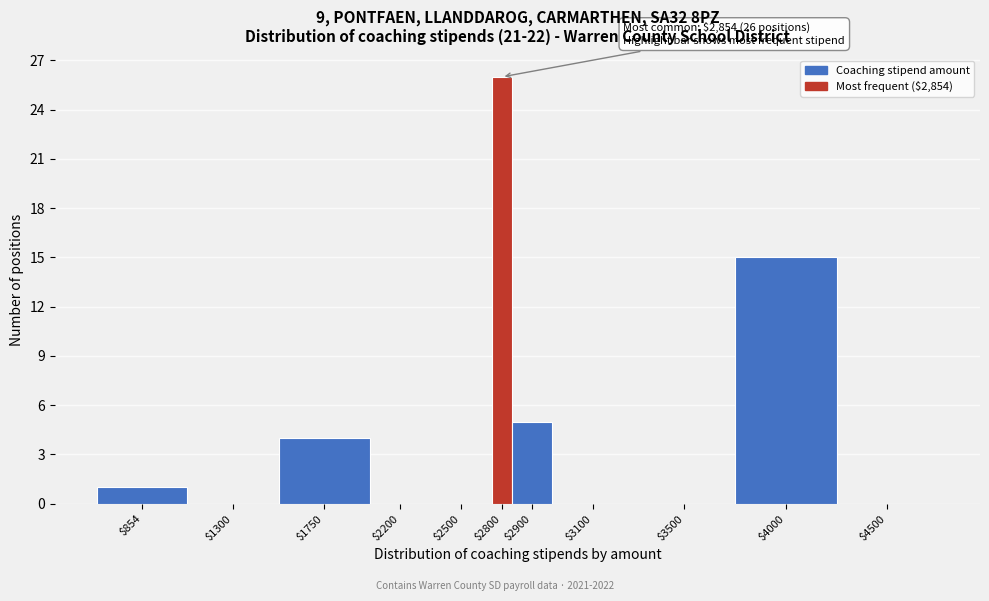

The value at $1750 is 4. True or false?

True